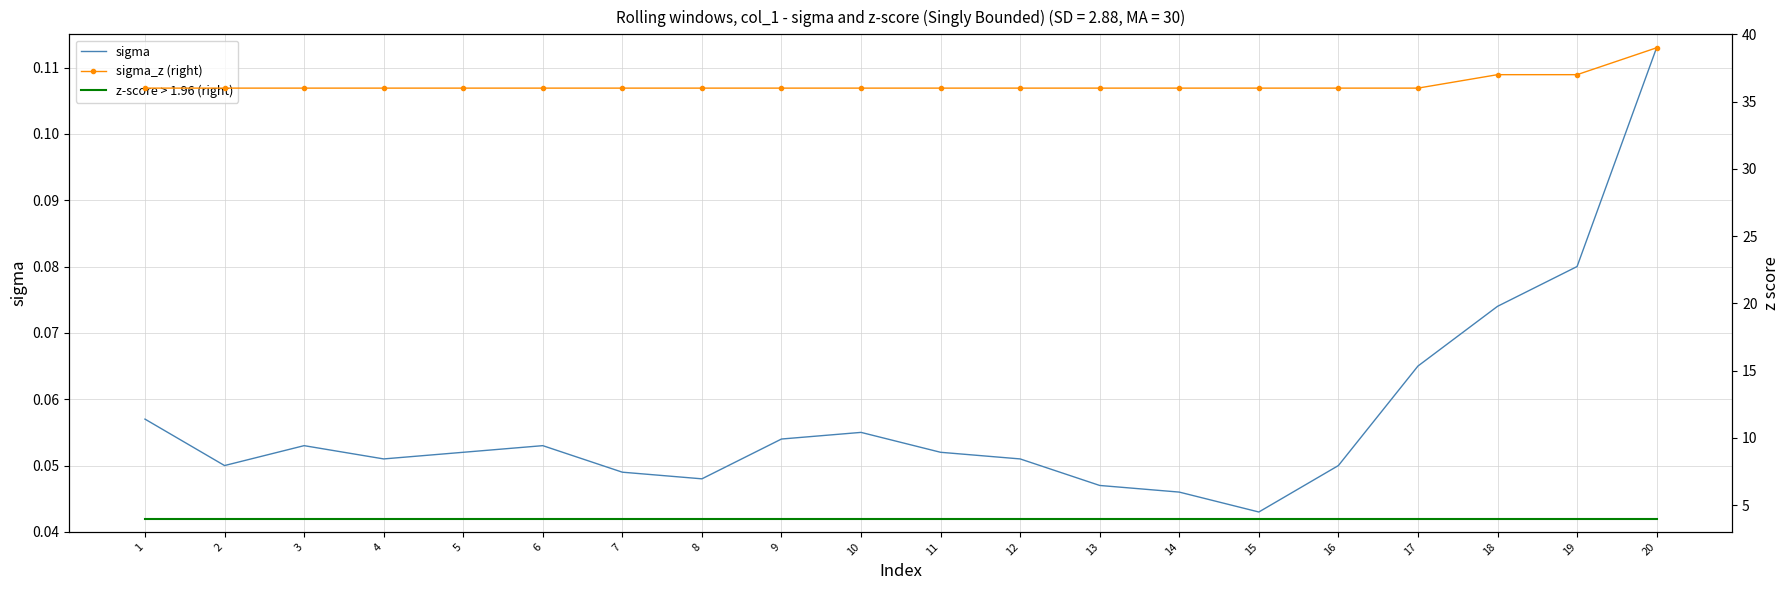

What is the difference between the highest and lowest values at 12?

36.0